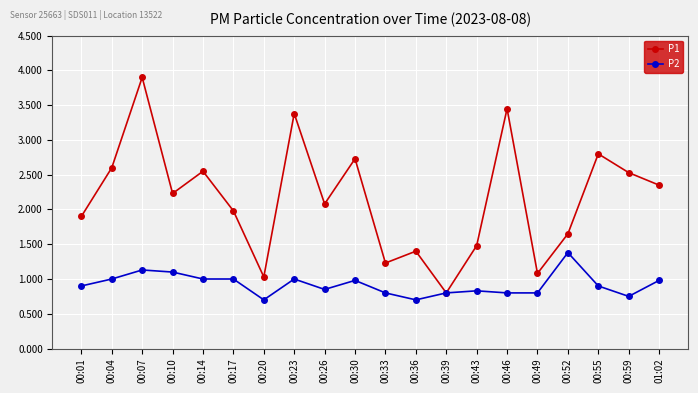

Is the value of P1 at 00:36 greater than the value of P2 at 00:17?

Yes